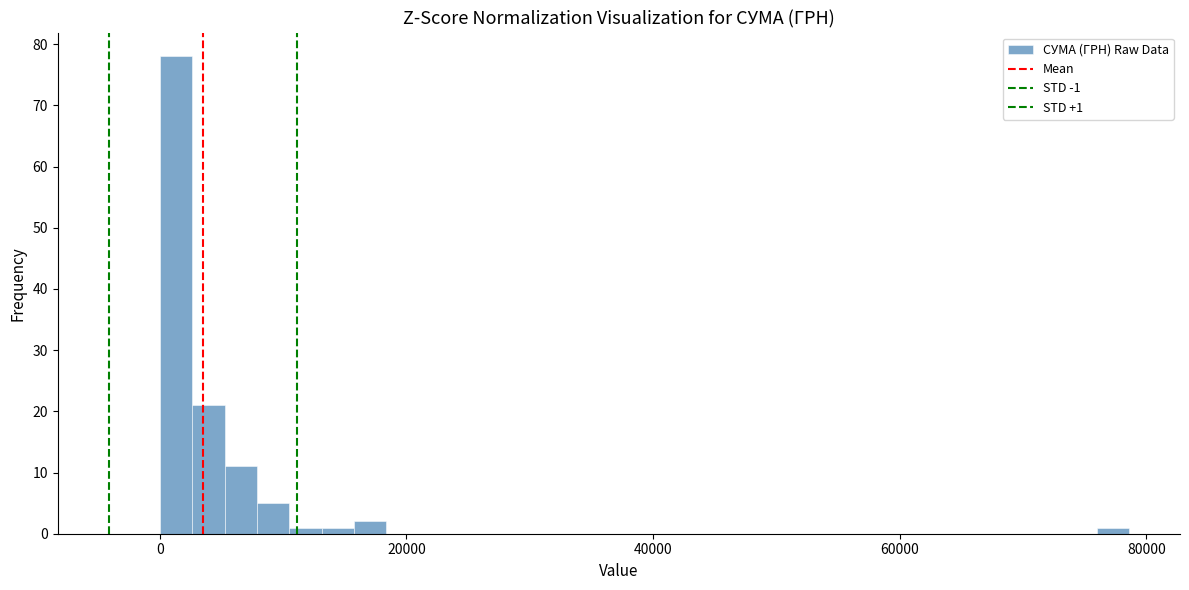

Read against the x-axis, roughly where is the centre of the tallest bar?

2000